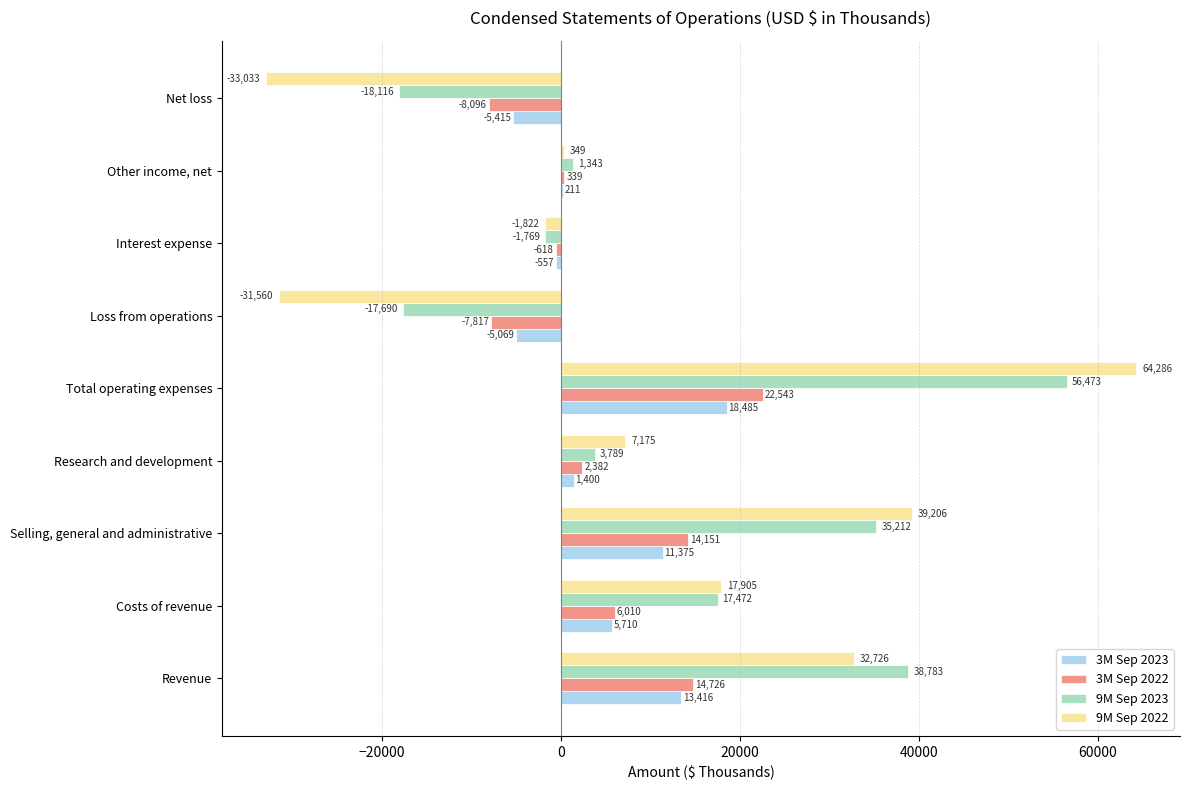

At which label is 3M Sep 2023 closest to 6535?

Costs of revenue